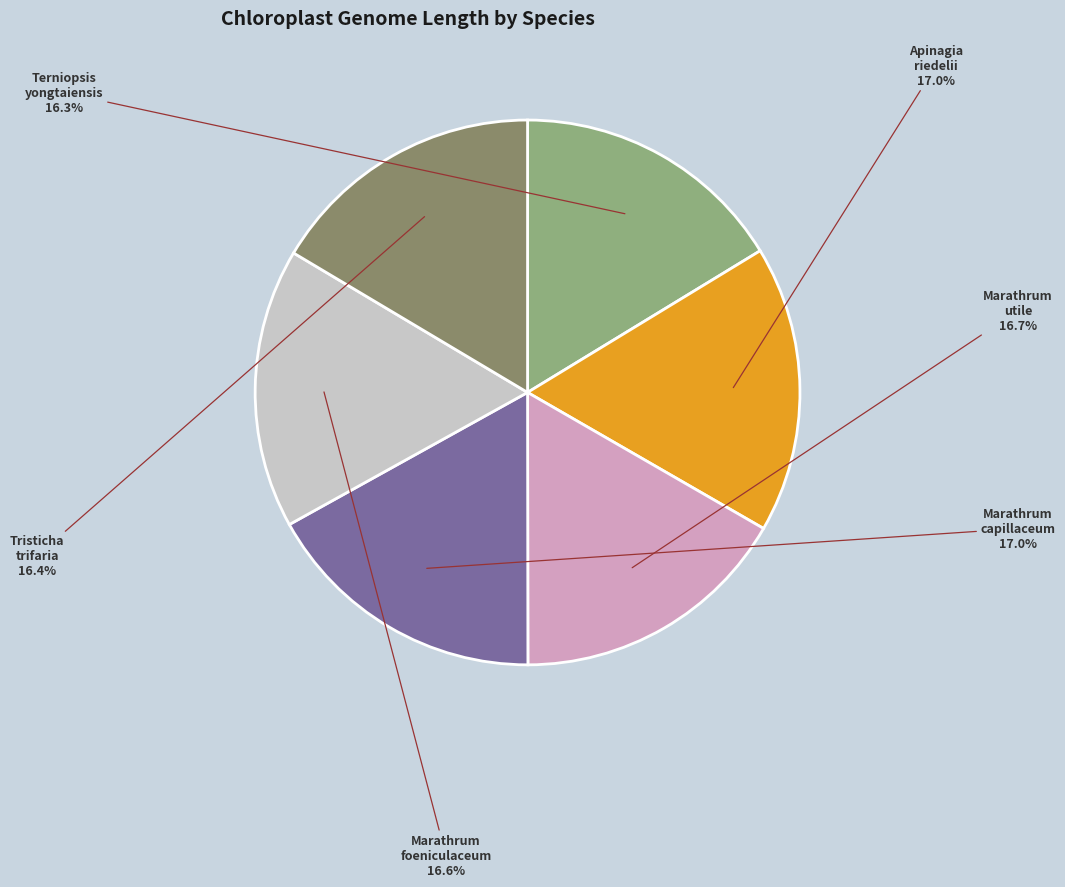

Does Apinagia riedelii account for over 50% of the chart?

No